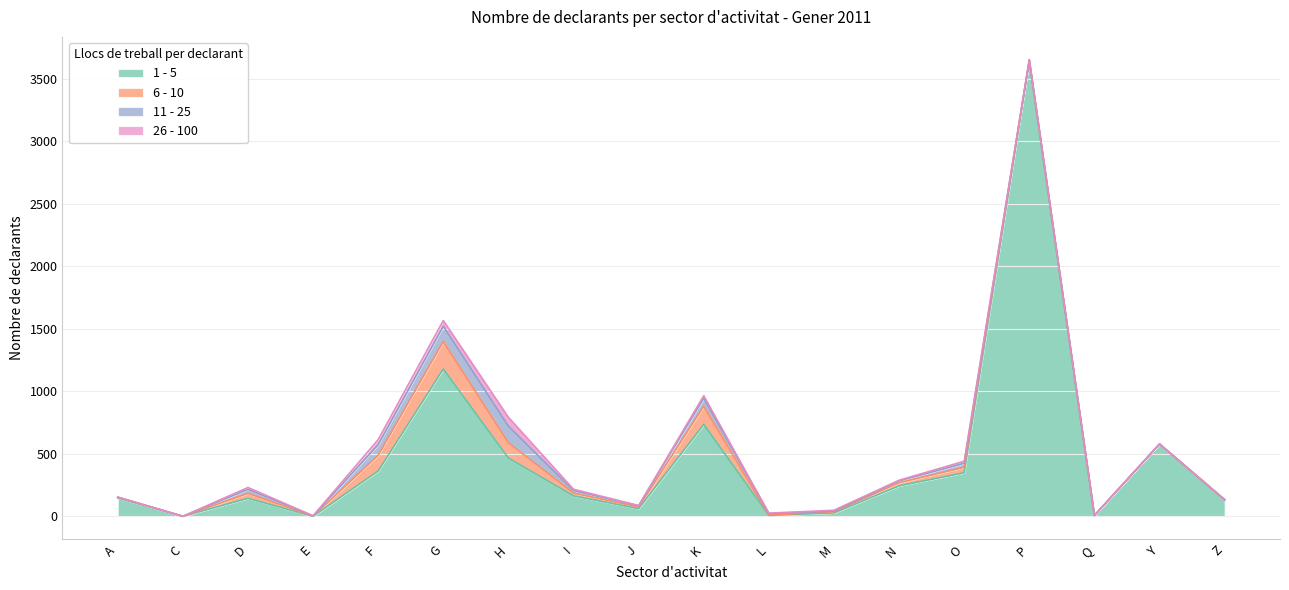

Rank the series by their maximum value, from highest to lowest.

1 - 5, 6 - 10, 11 - 25, 26 - 100